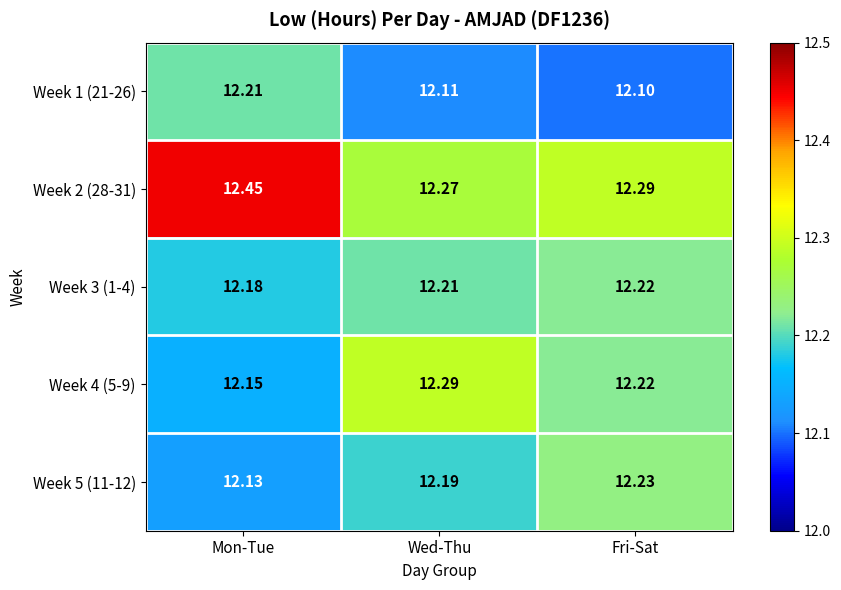

Rank the categories by Week 3 (1-4) value from highest to lowest.

Fri-Sat, Wed-Thu, Mon-Tue